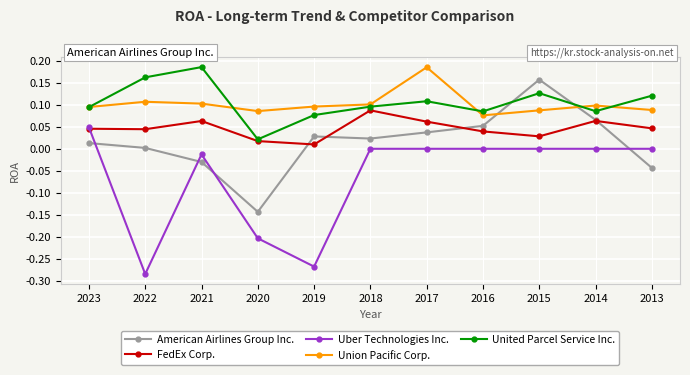

At which category does Uber Technologies Inc. reach its first local valley?

2022